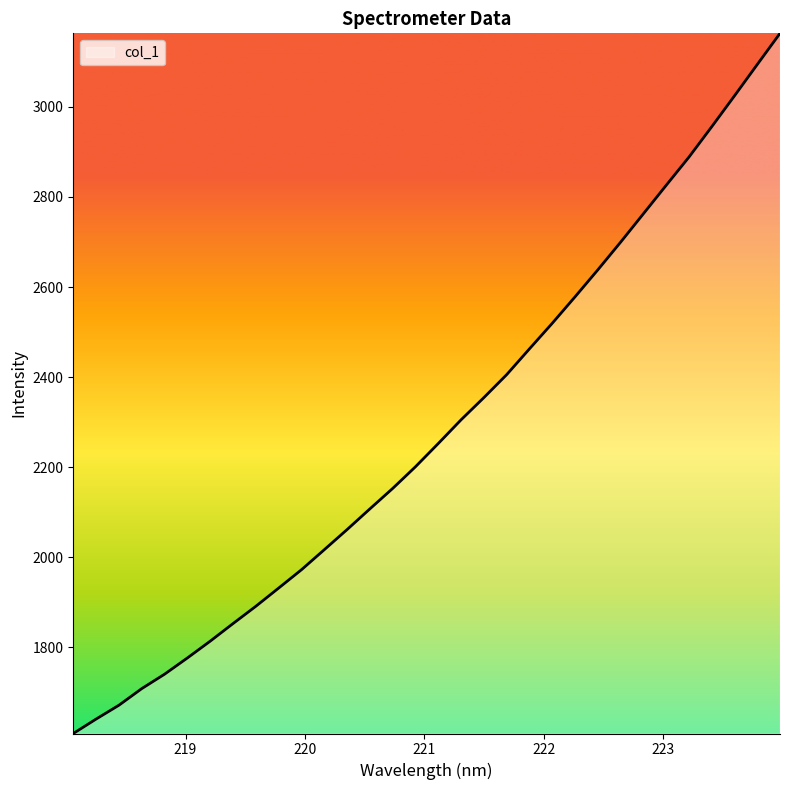

Count the number of values greater than 2252.

16